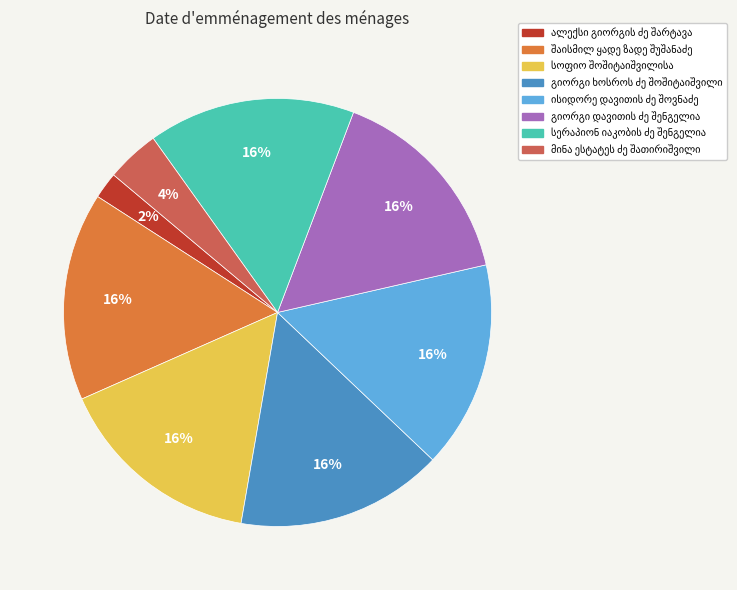

Is there a majority slice in this chart?

No